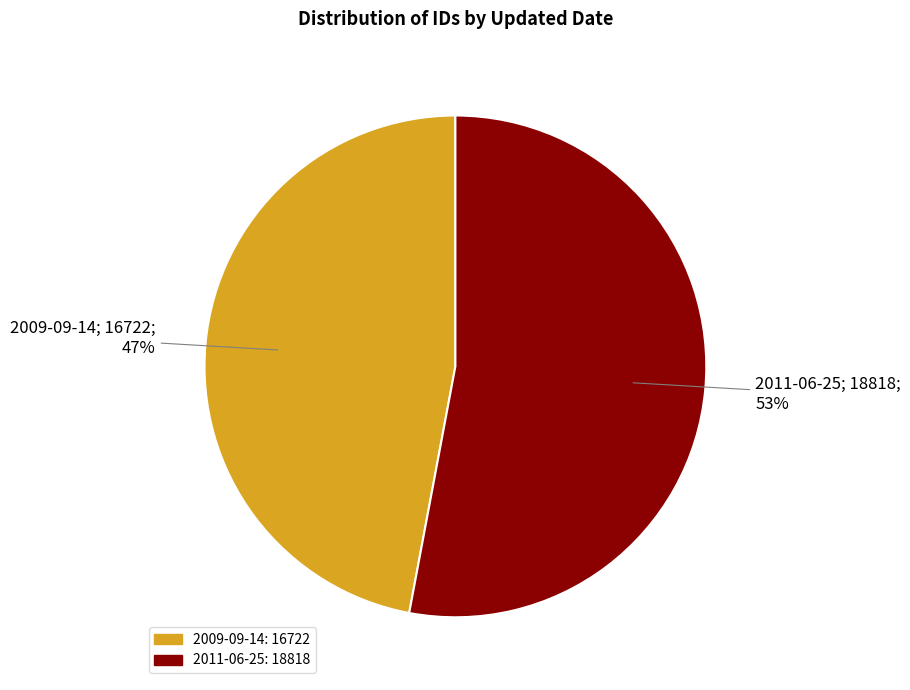

To the nearest percent, what portion does 2009-09-14 represent?

47%